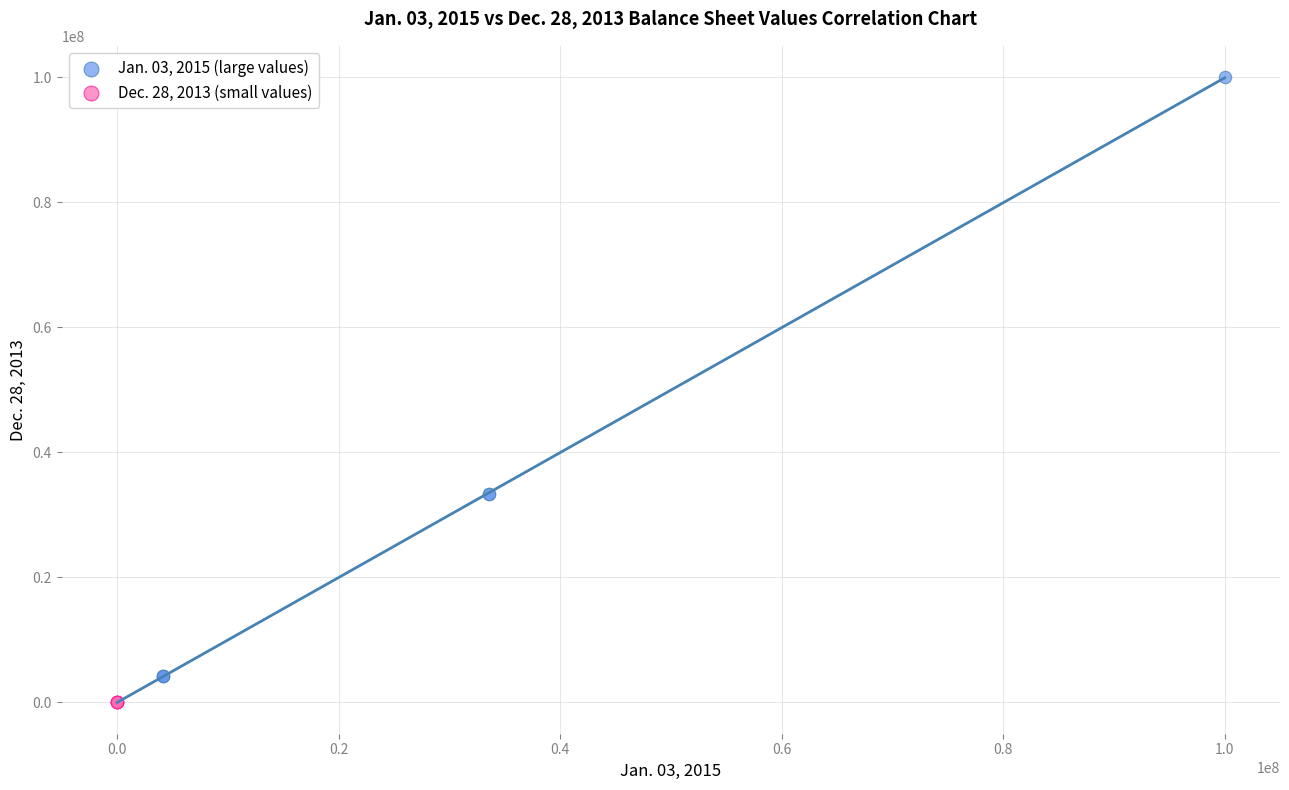

What are all the series names shown in the legend?

Jan. 03, 2015 (large values), Dec. 28, 2013 (small values)